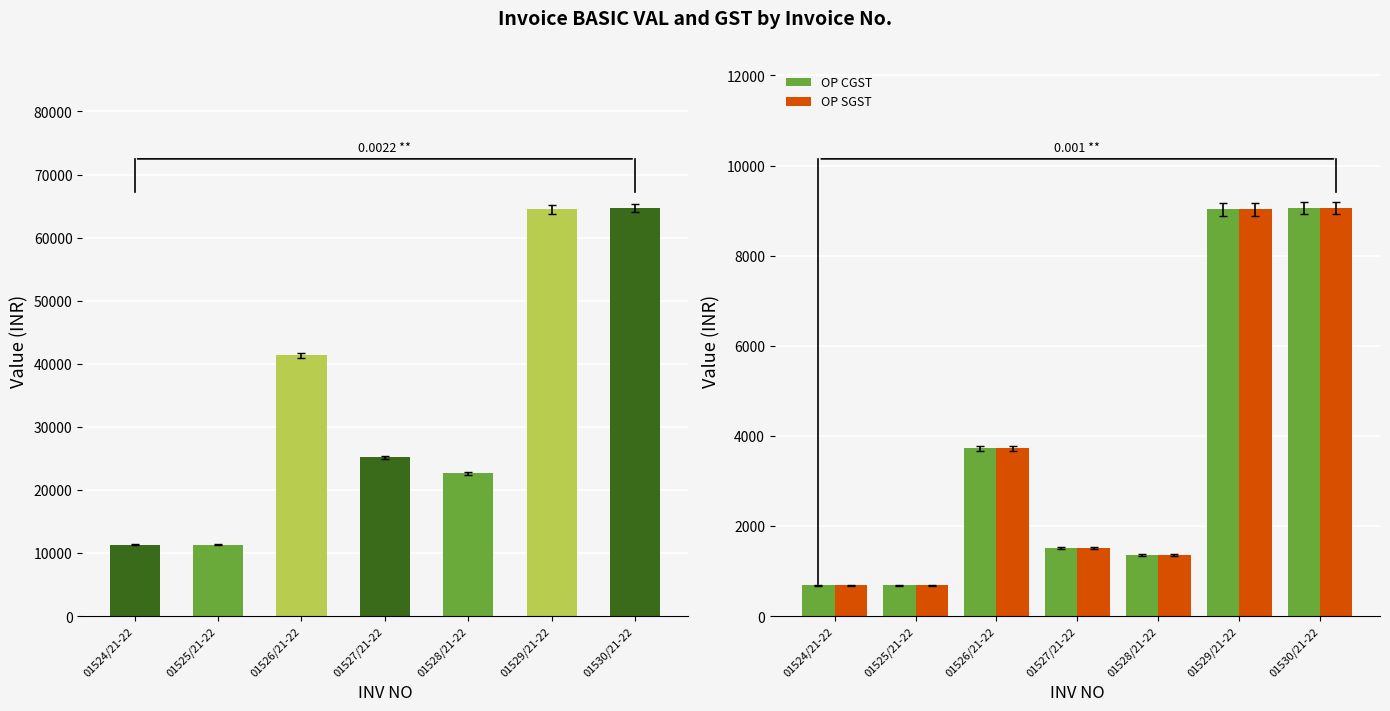

At which label does OP CGST first exceed 1512?

01526/21-22